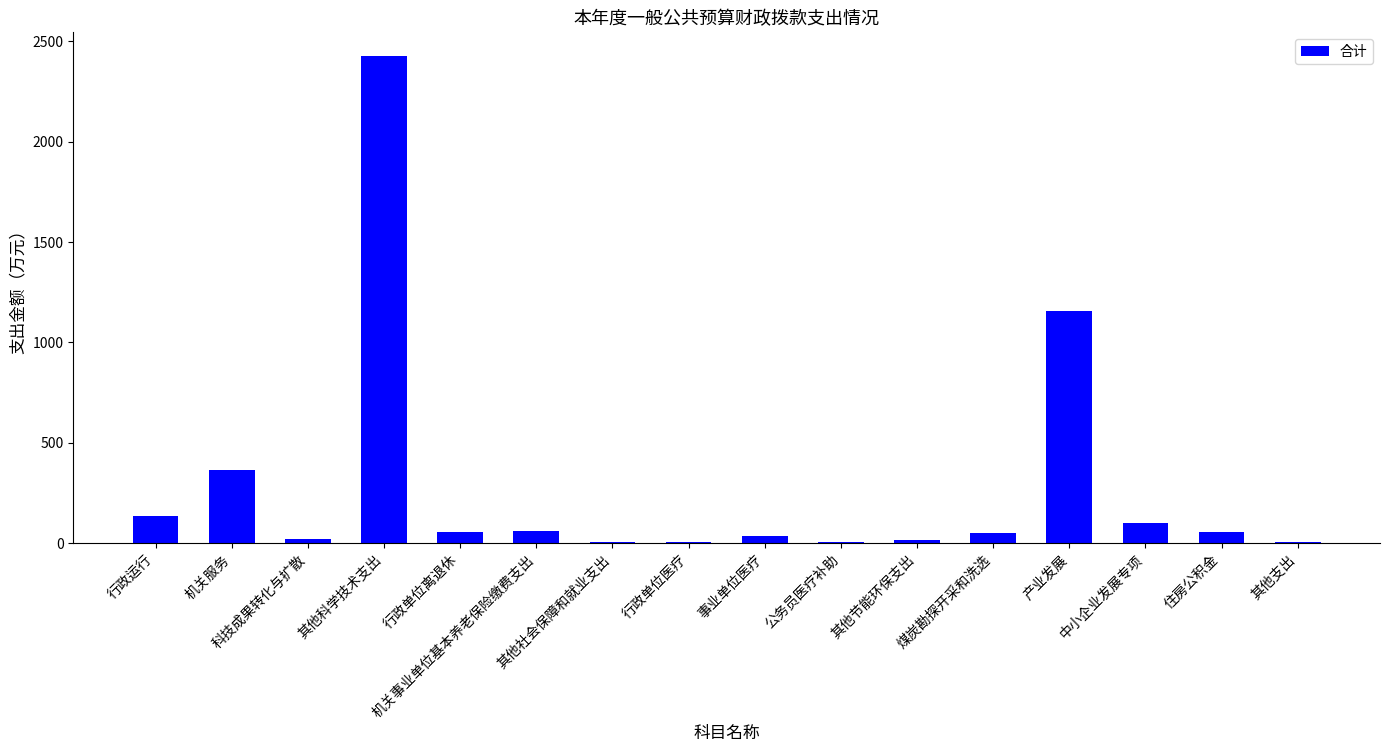

Does the chart contain stacked bars?

No